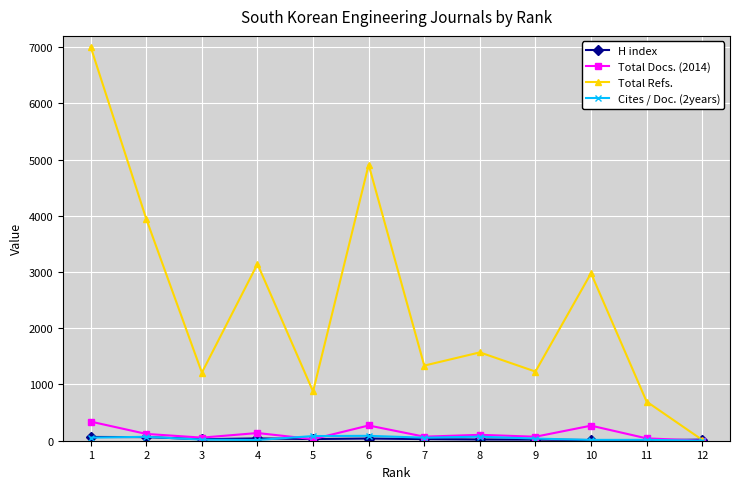

What is the maximum value shown in the chart?

7004